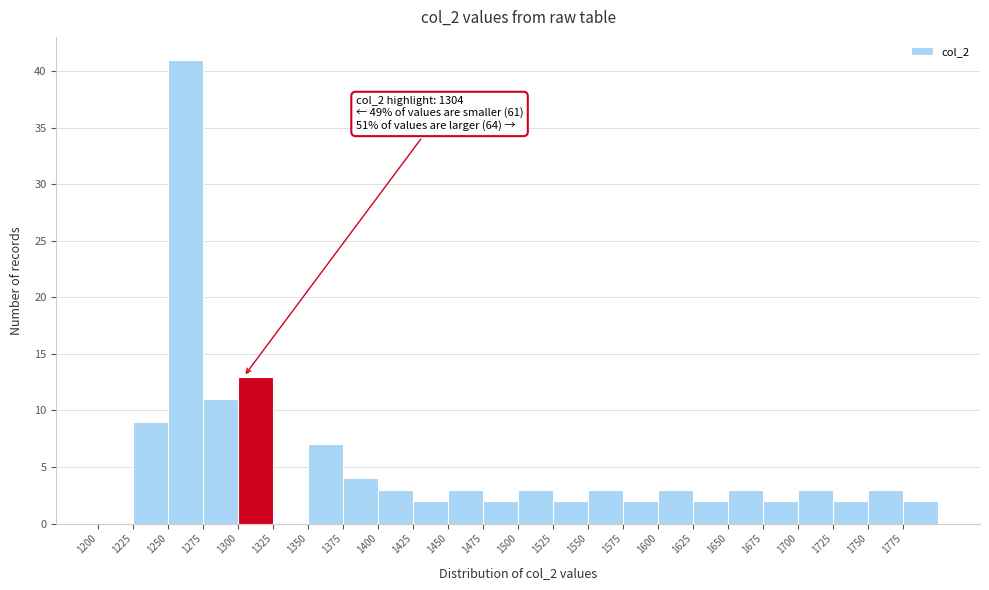

Which range on the x-axis has the tallest bar?

1250 to 1275